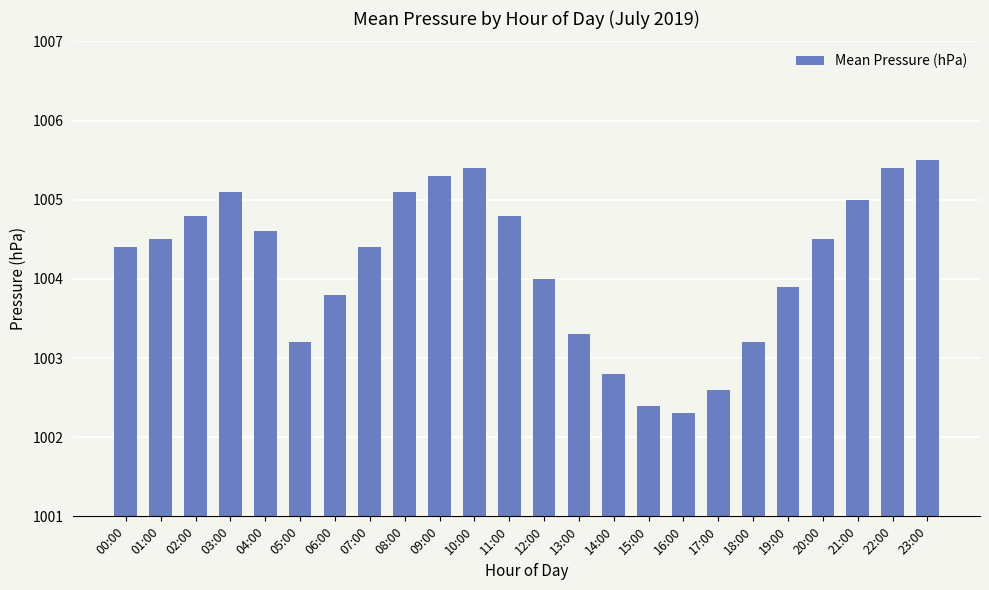

Does the chart contain stacked bars?

No